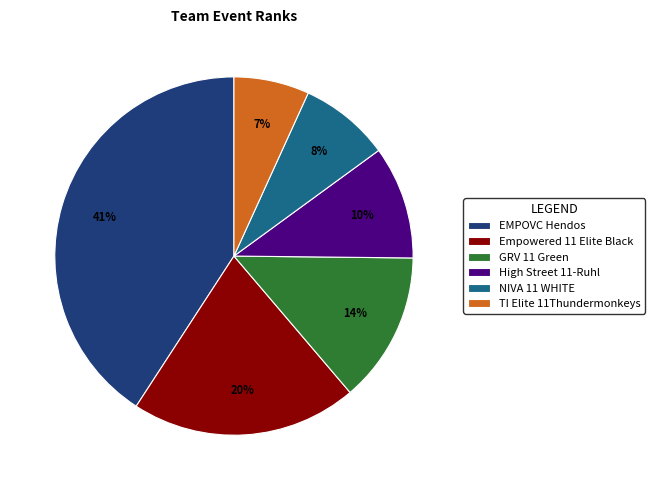

Is TI Elite 11Thundermonkeys the majority of the pie?

No